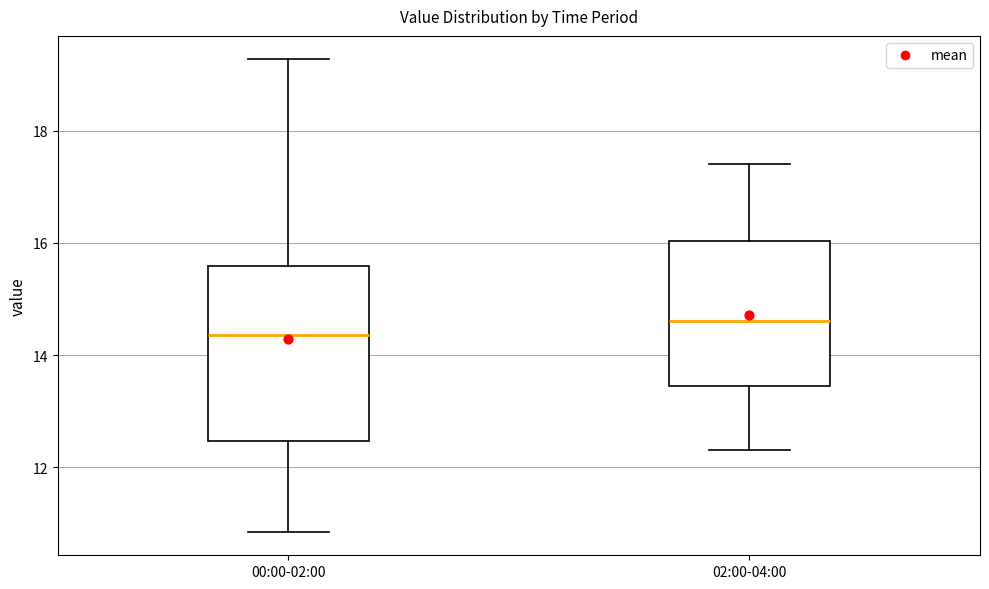

Reading left to right, transcribe this box plot: for each box, give where its median line is, the range the box spans, and where its two whiskers end, as read against the y-axis. The values are not printed on the chart, so give them approximately, as read against the axis.

00:00-02:00: median 14.4, box 12.4 to 15.6, whiskers 10.8 to 19.2
02:00-04:00: median 14.6, box 13.4 to 16.0, whiskers 12.4 to 17.4